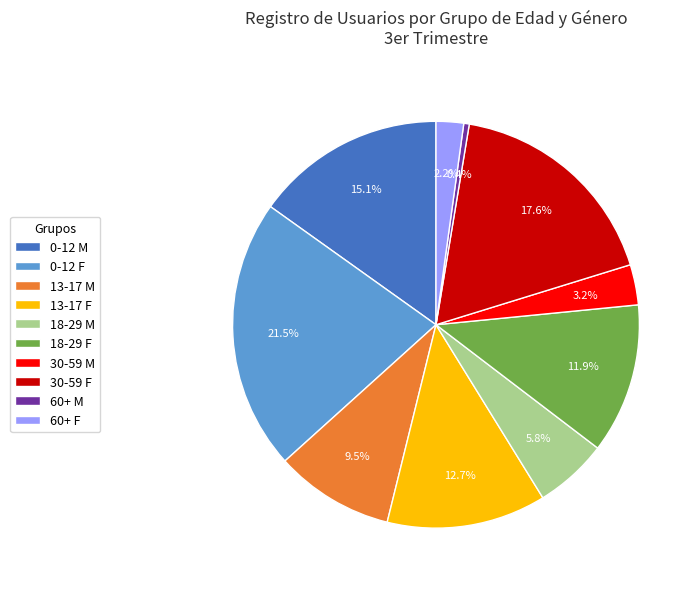

Count the number of slices in the pie.

10